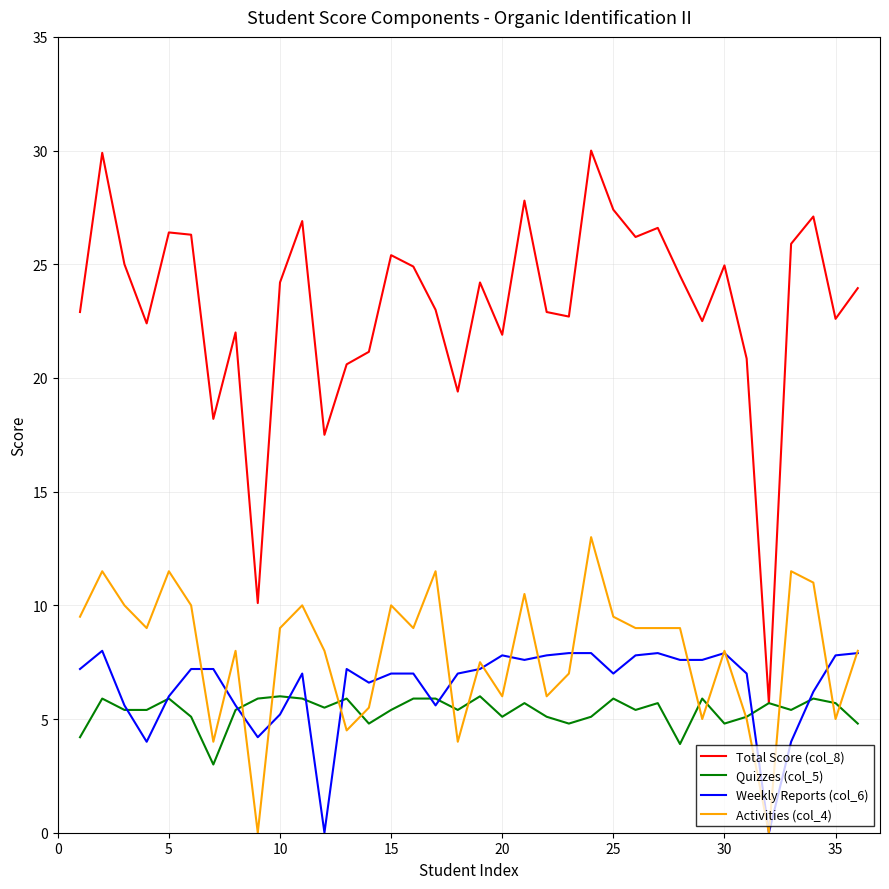

Rank the series by their maximum value, from lowest to highest.

Quizzes (col_5), Weekly Reports (col_6), Activities (col_4), Total Score (col_8)